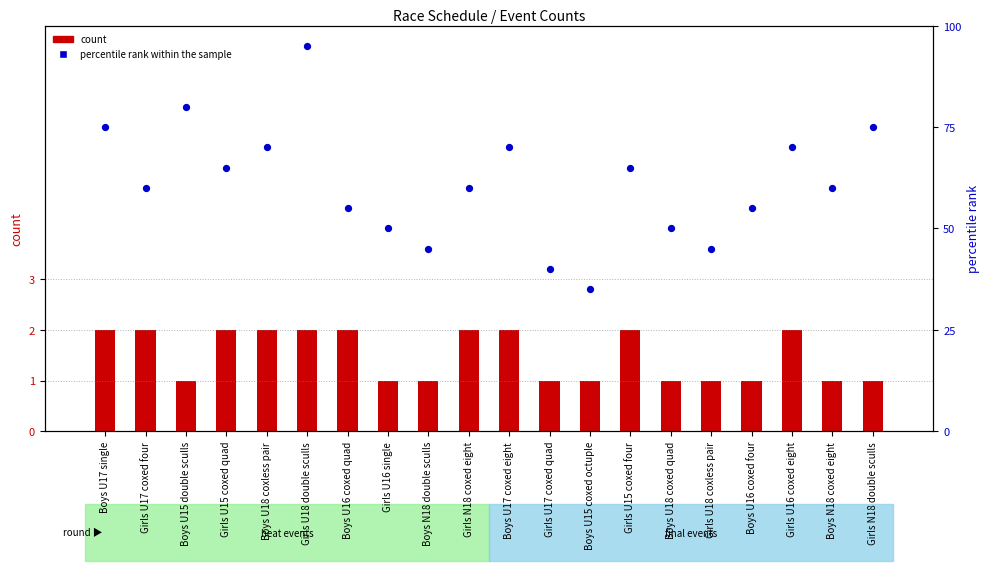

What is the total value across all series at Boys U15 double sculls?

81